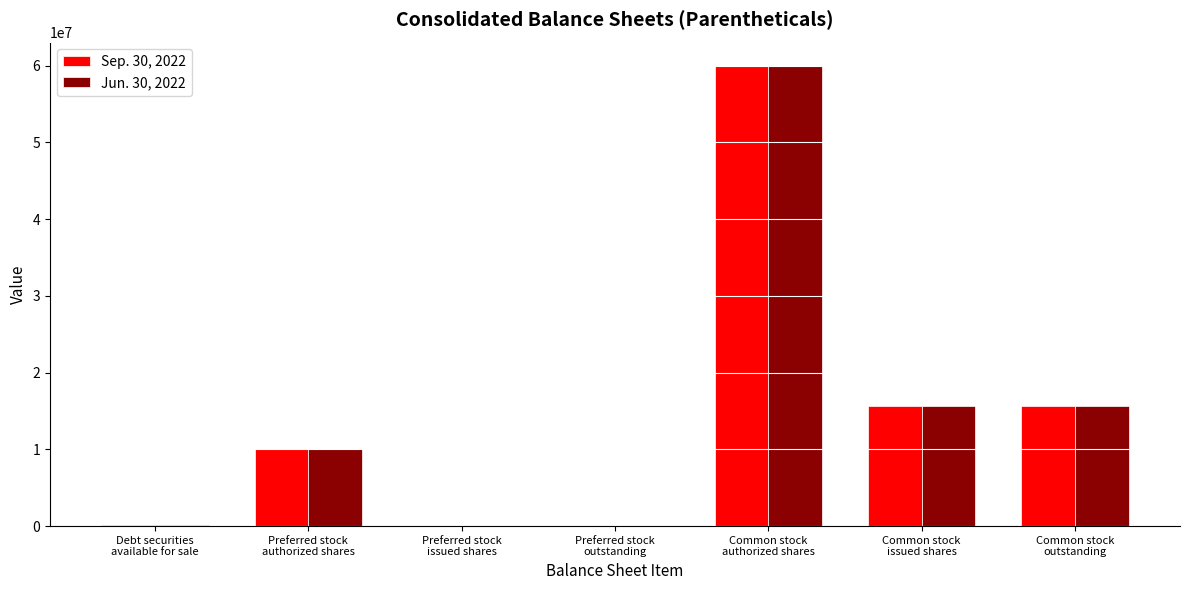

The value of Jun. 30, 2022 at Common stock
outstanding is 4949761. True or false?

False